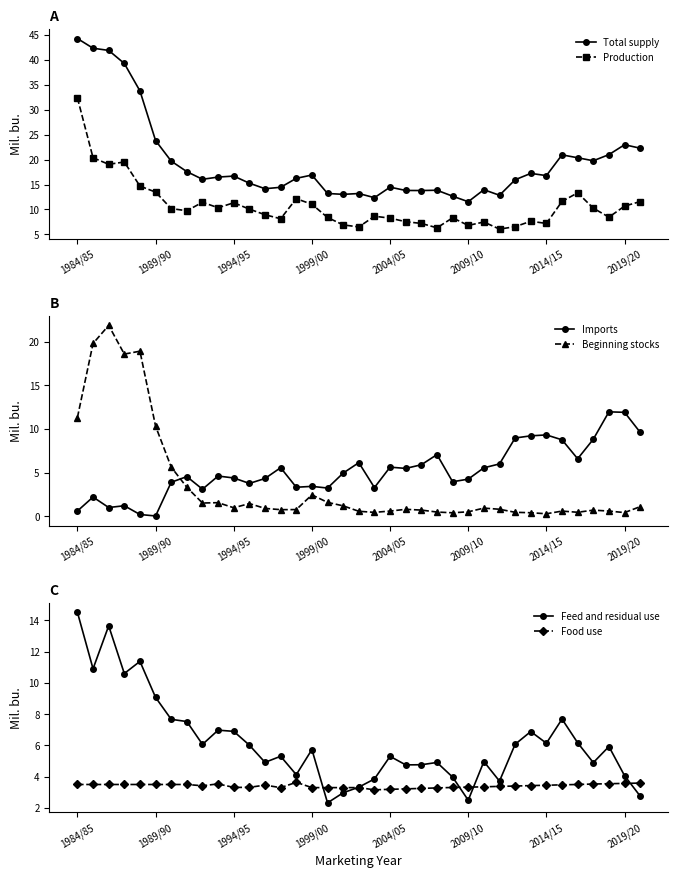

Is it true that Total supply equals 21.8 at 21?

False